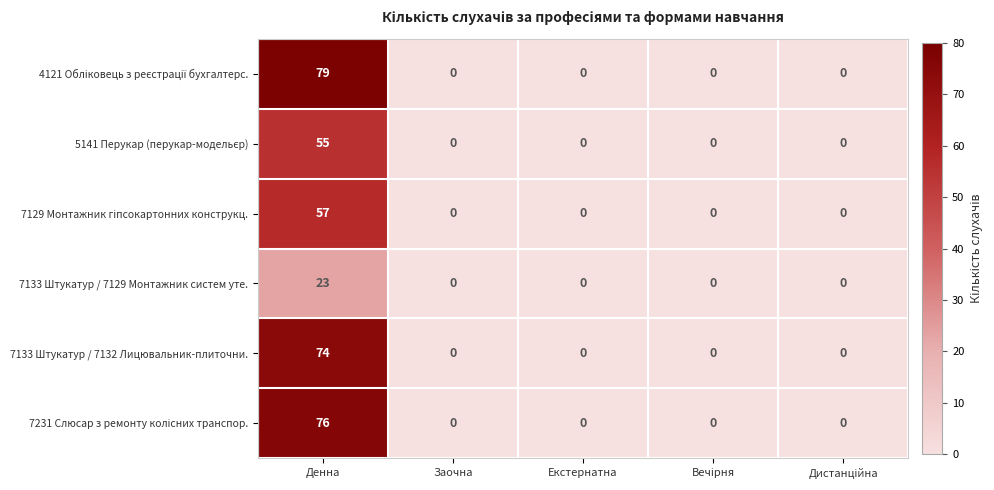

What is the sum of all 7133 Штукатур / 7129 Монтажник систем уте. values?

23